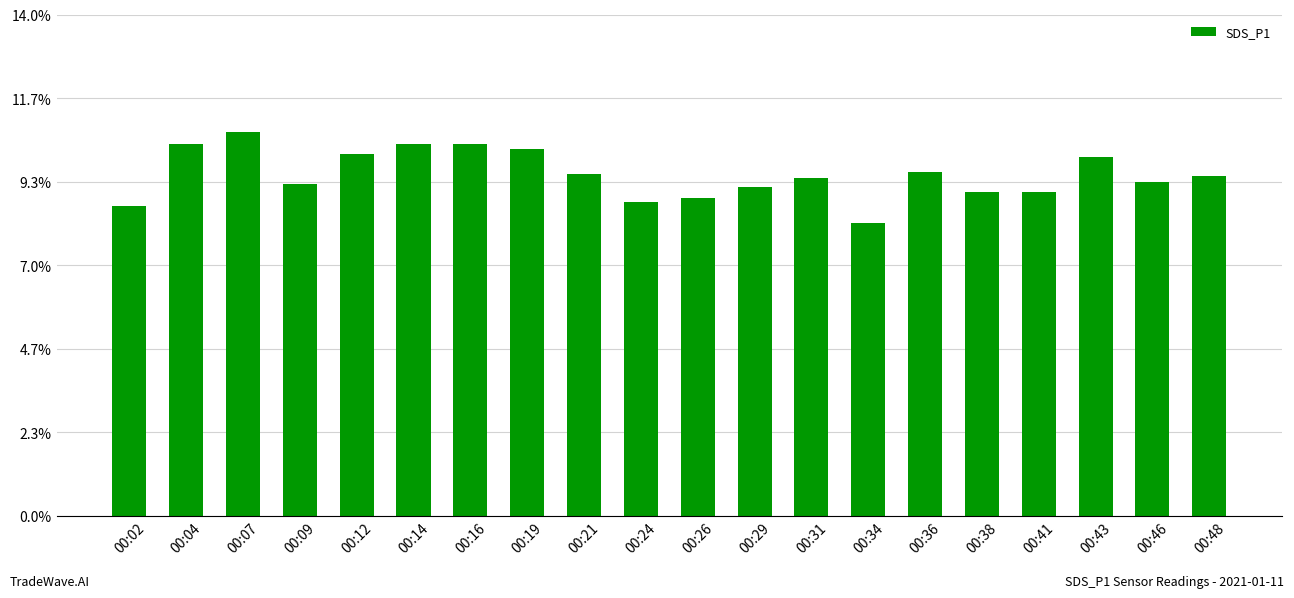

Does the chart contain any negative values?

No